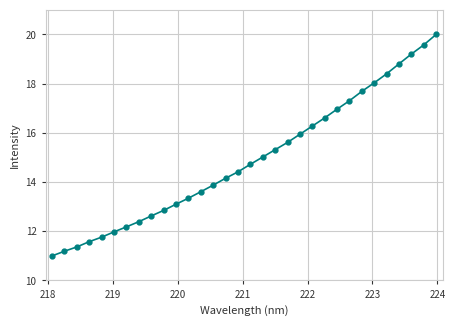

What is the sum of all values?

476.9